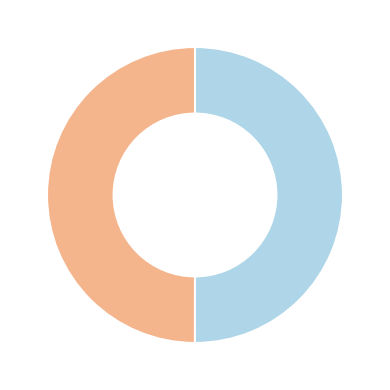

How many slices are in this pie chart?

2